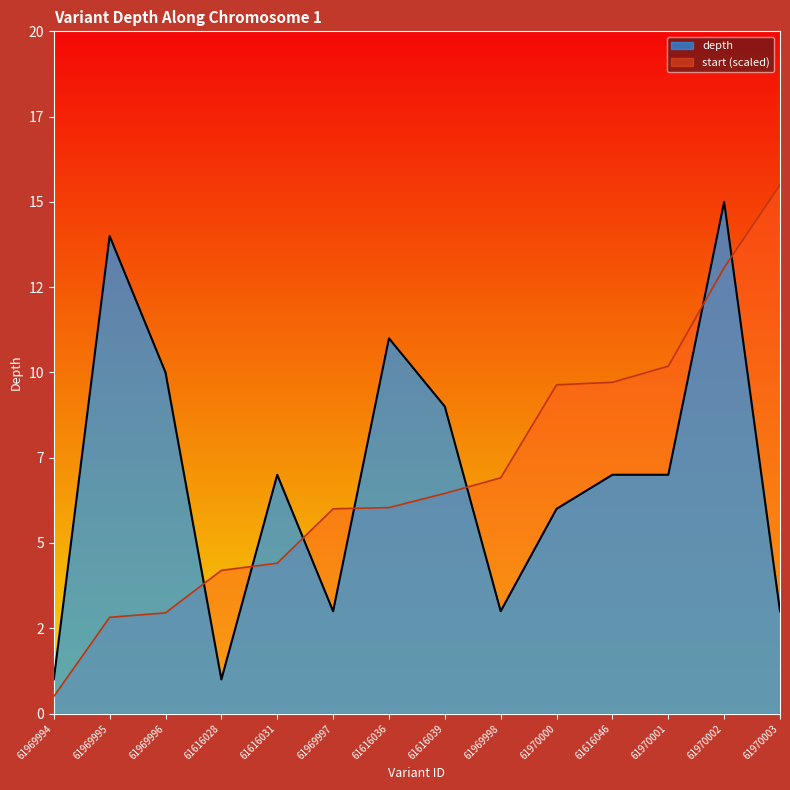

What are all the series names shown in the legend?

depth, start (scaled)